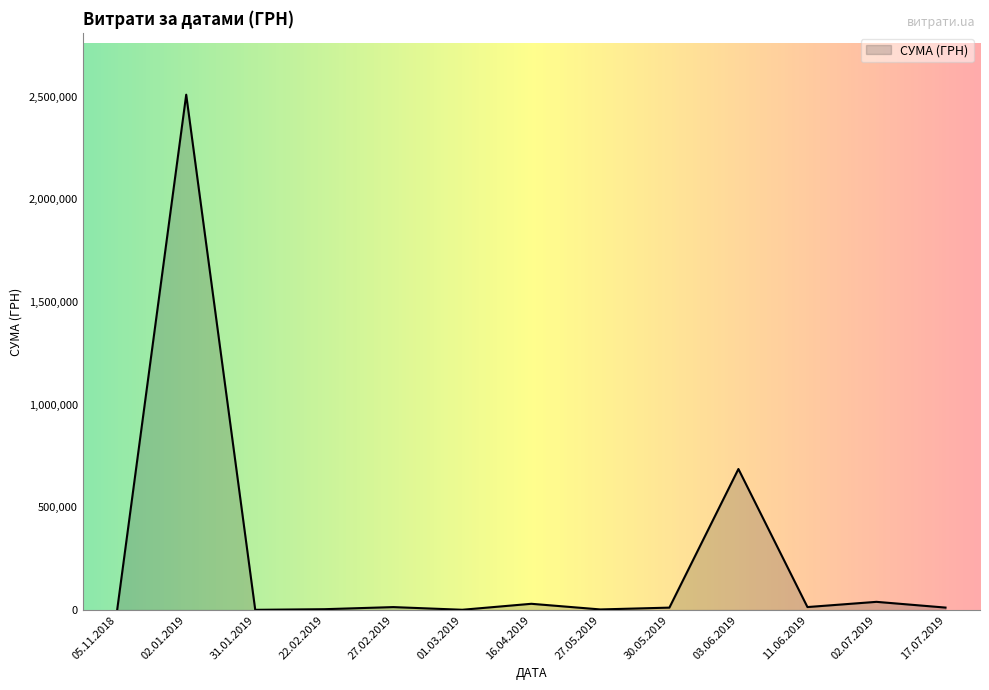

What is the maximum value shown in the chart?

2509498.7